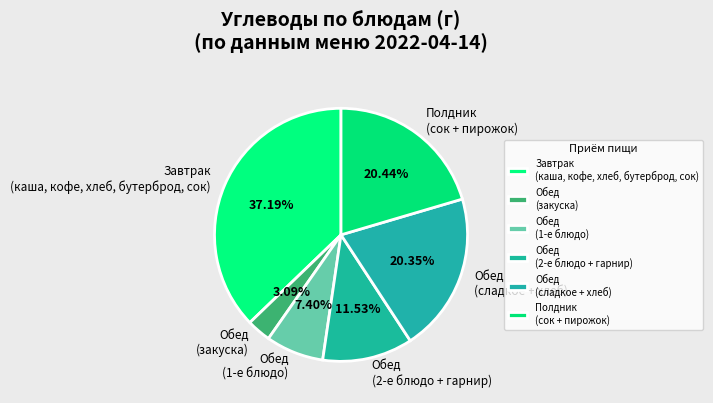

Does Завтрак (каша, кофе, хлеб, бутерброд, сок) represent more than half of the total?

No